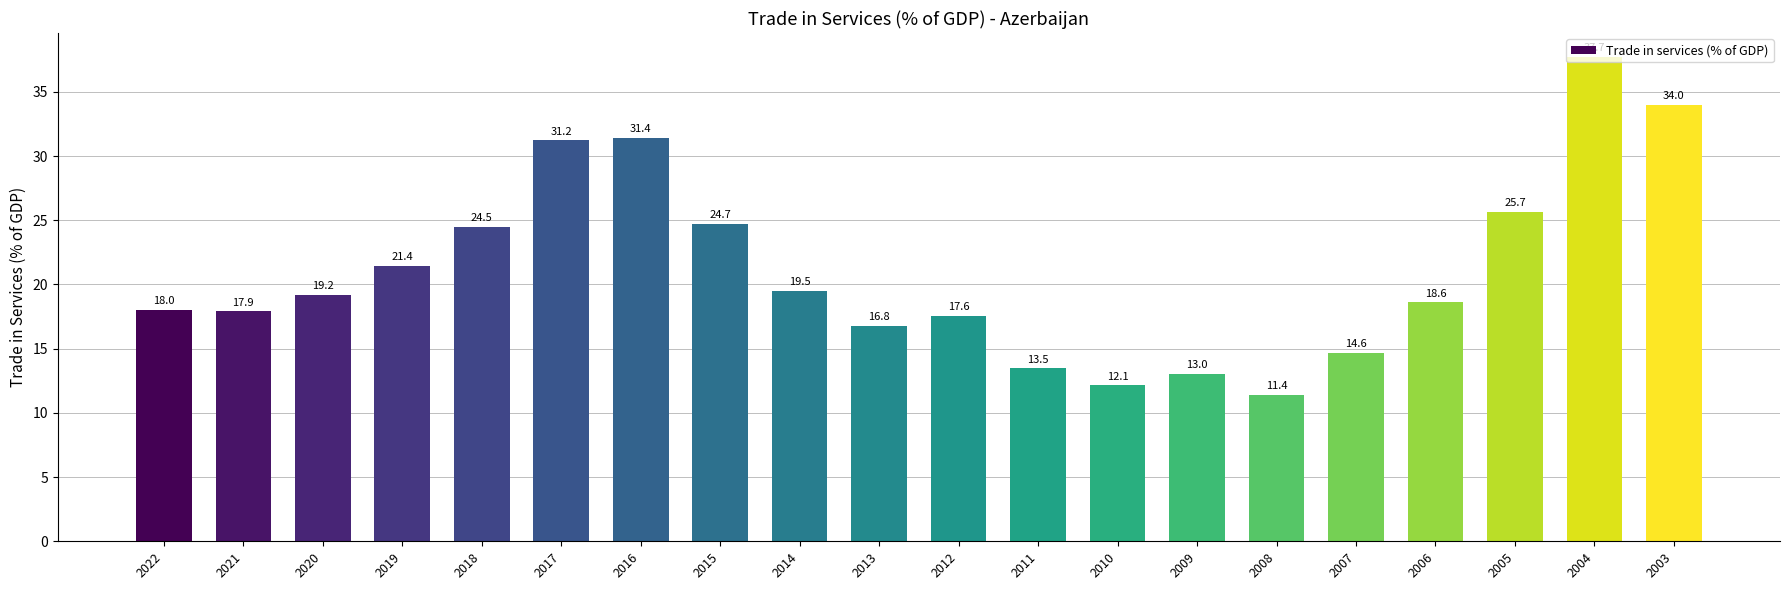

What is the change in value from 2021 to 2015?

+6.8